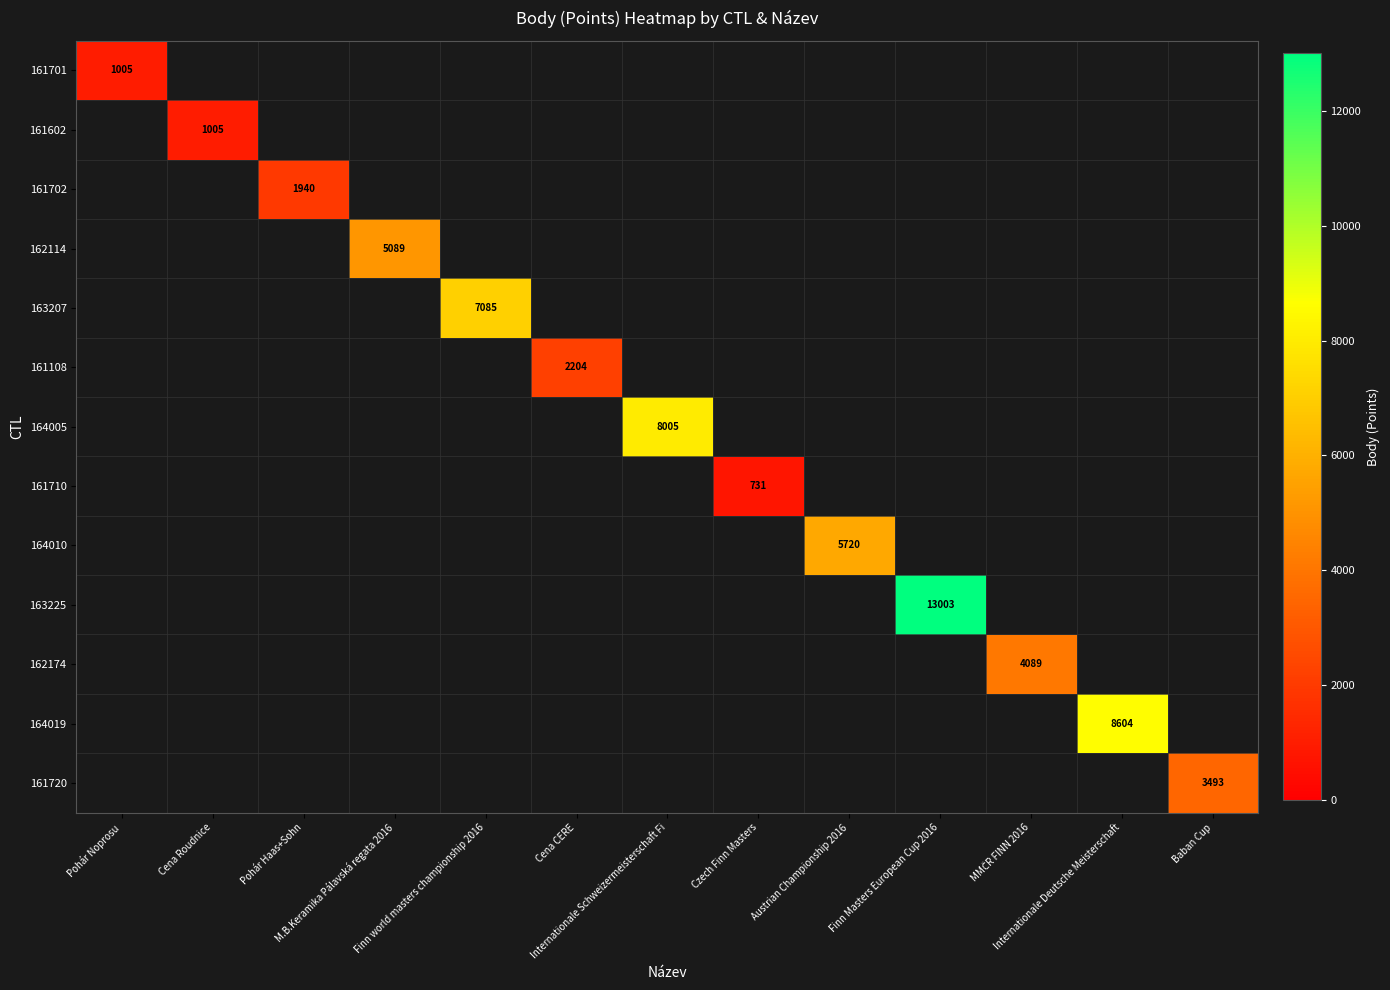

What is the maximum value shown in the chart?

13003.0